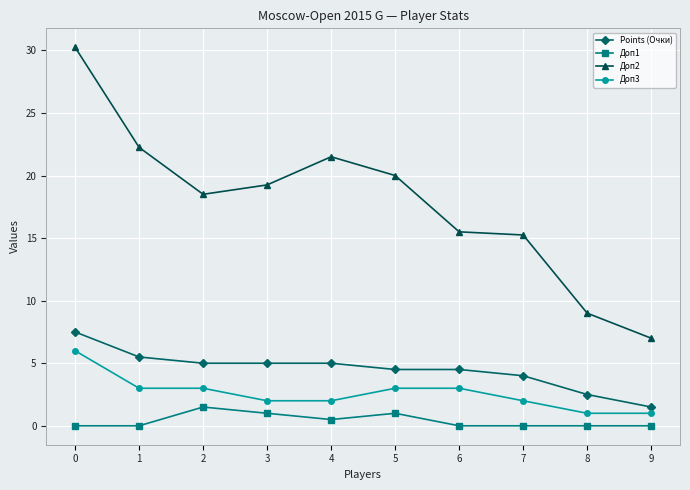

How many Доп1 values are between 0 and 1?

9